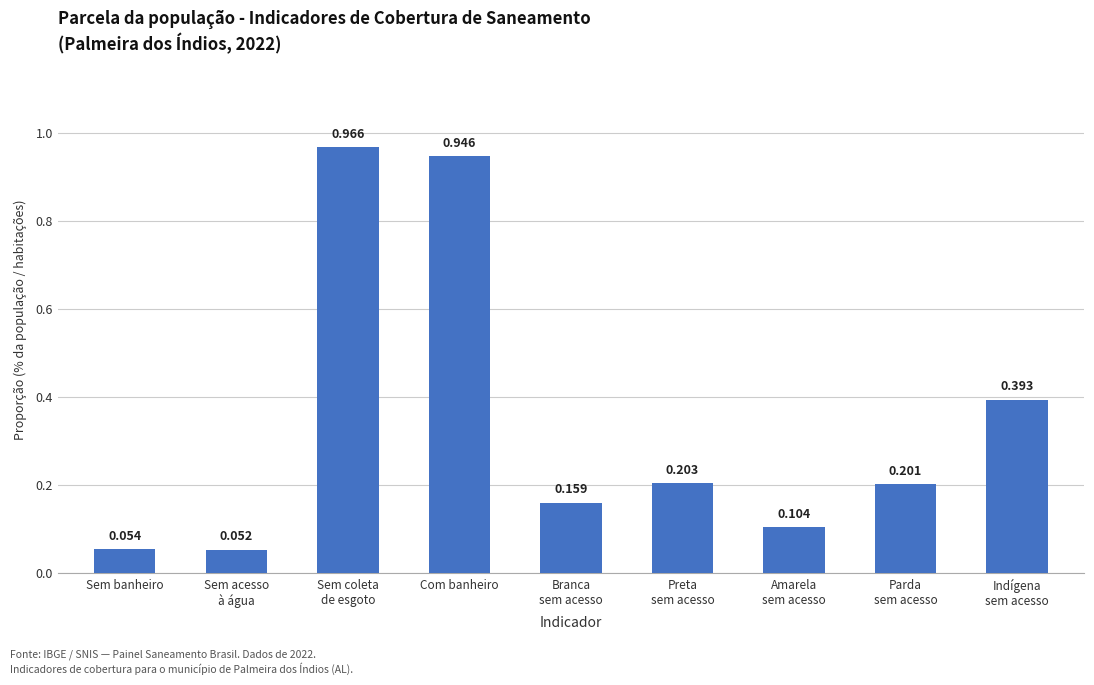

What is the label of the 1st bar from the left?

Sem banheiro